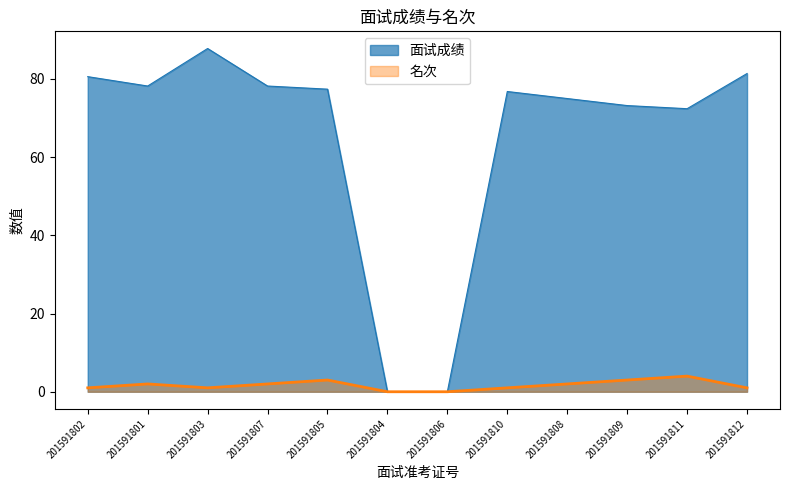

At which category does 名次 reach its first local peak?

201591801